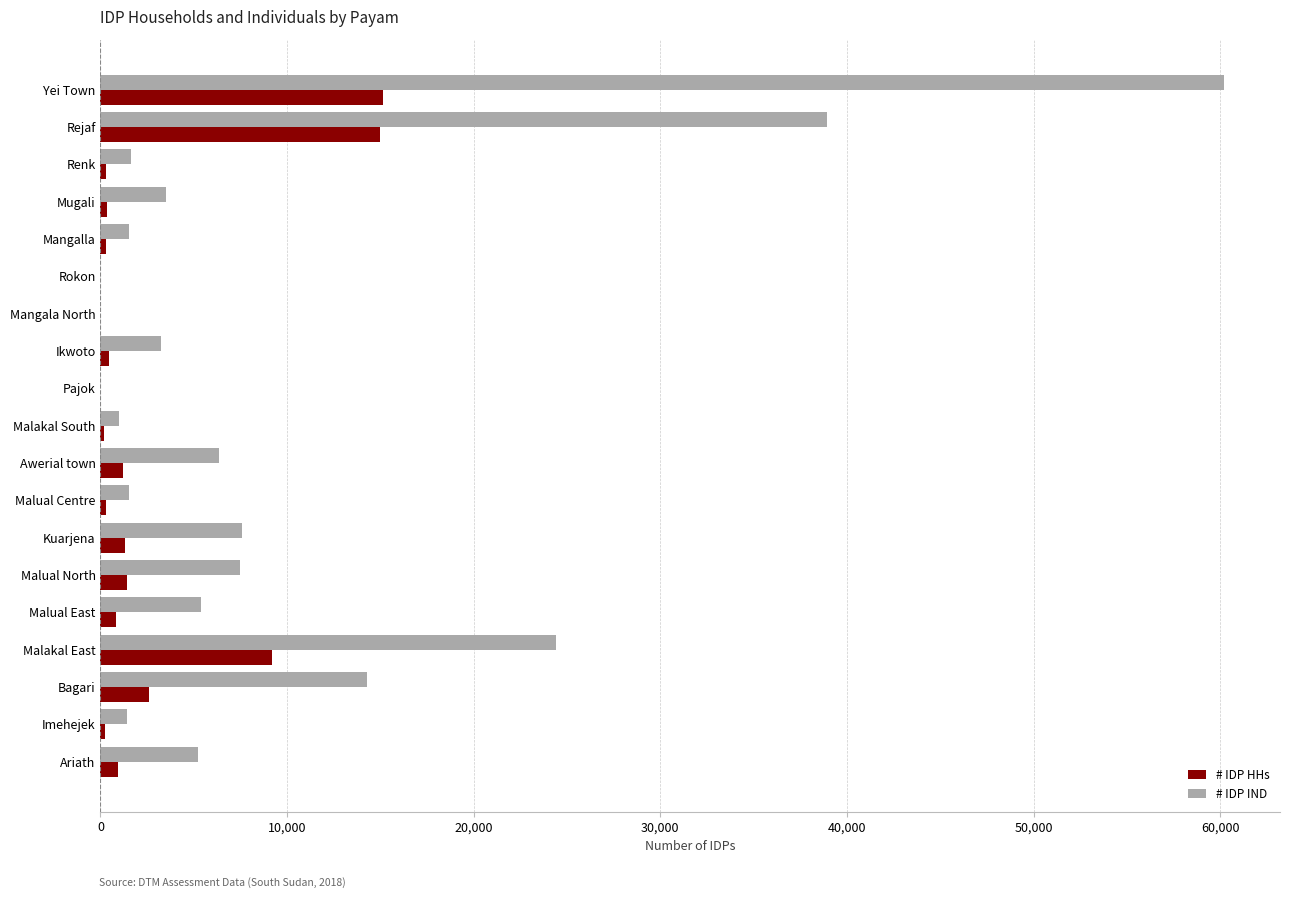

Which series changed the most between Yei Town and Ikwoto?

# IDP IND